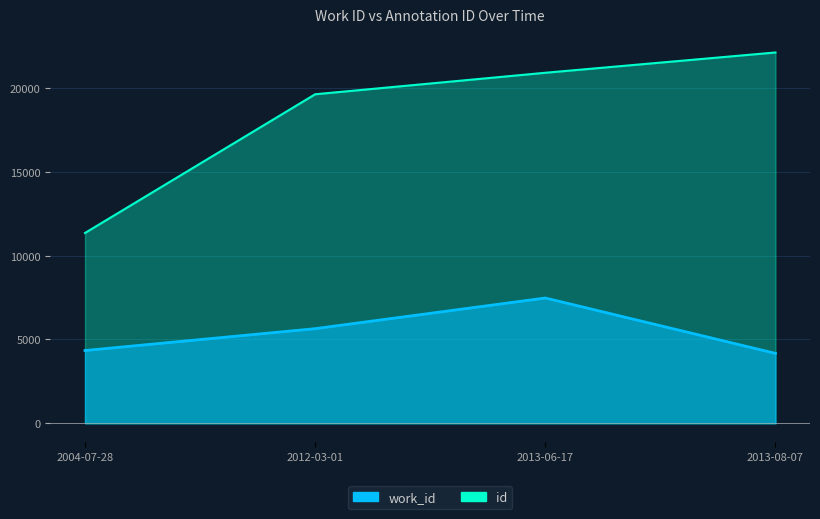

Is the value of work_id at 2013-08-07 greater than the value of id at 2004-07-28?

No